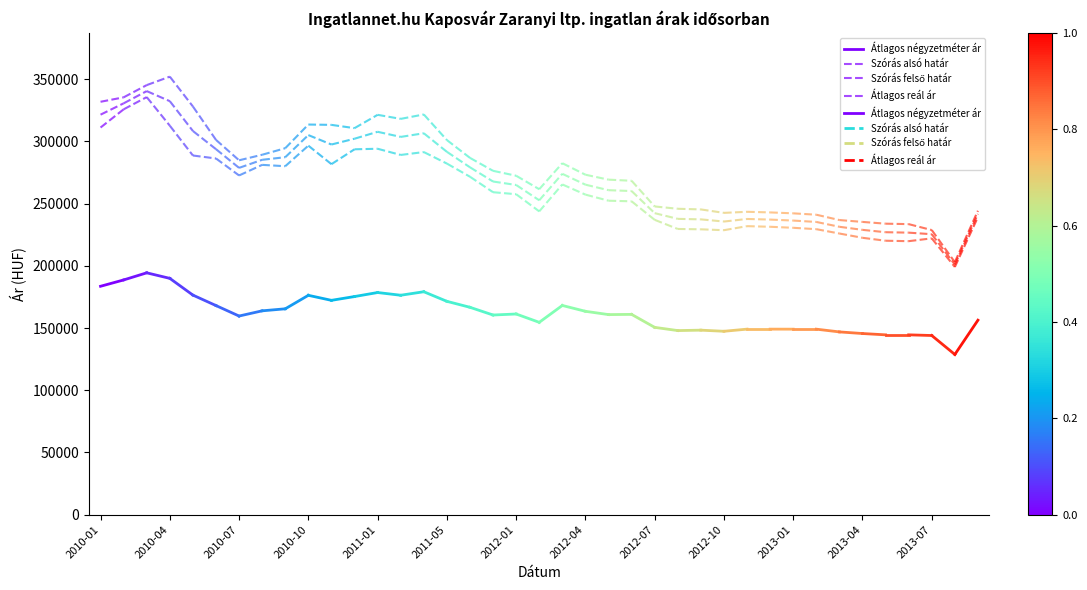

The value of Átlagos négyzetméter ár at 2010-04 is 188688. True or false?

True